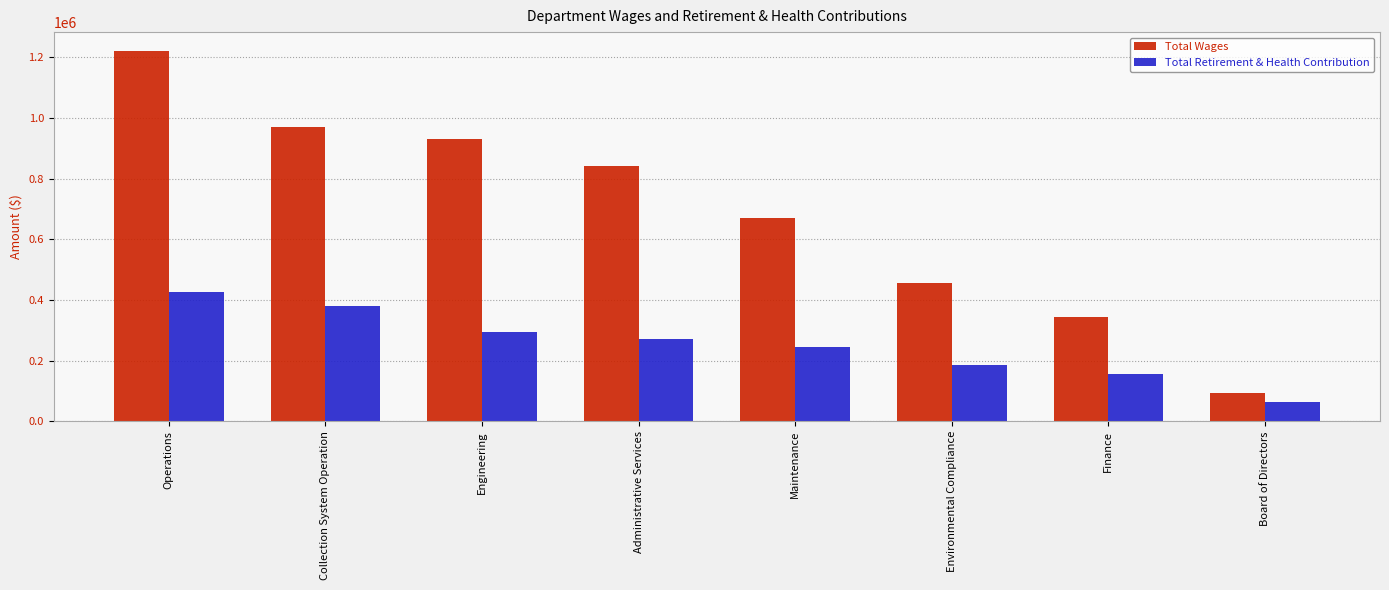

Which series changed the most between Administrative Services and Environmental Compliance?

Total Wages